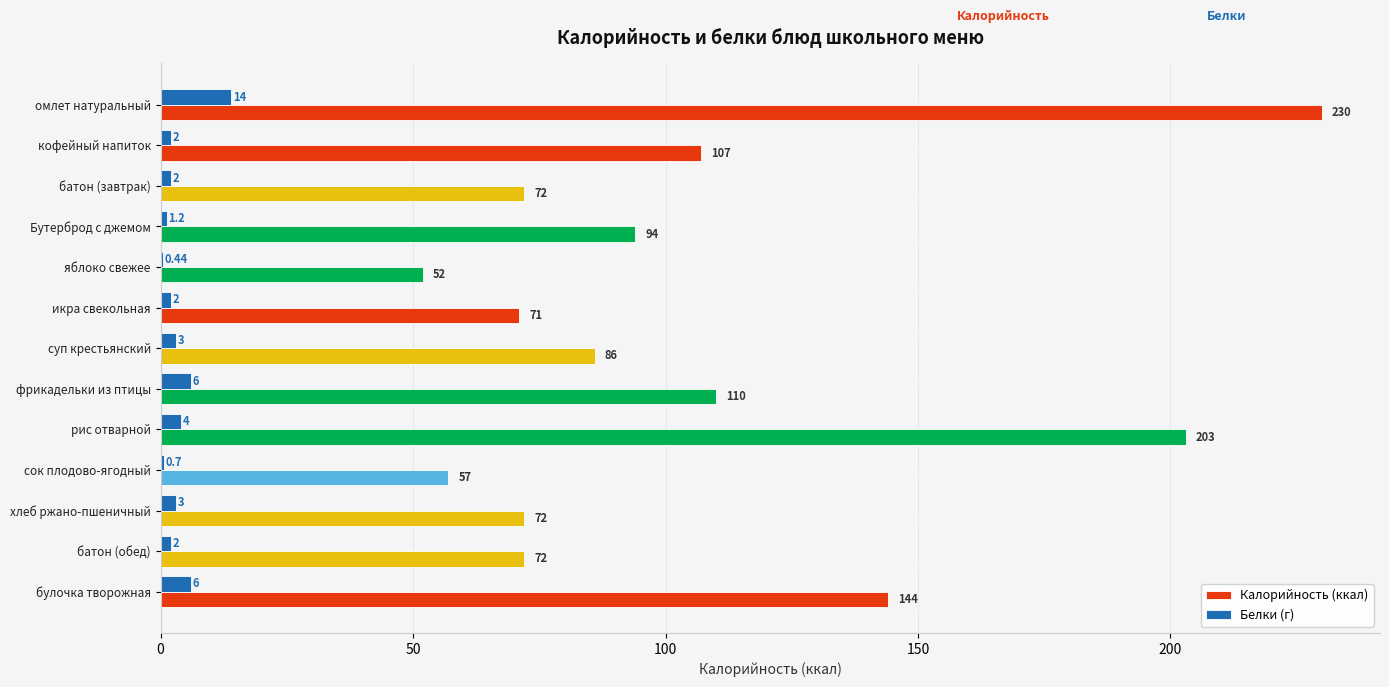

At which label is Калорийность (ккал) closest to 141?

булочка творожная